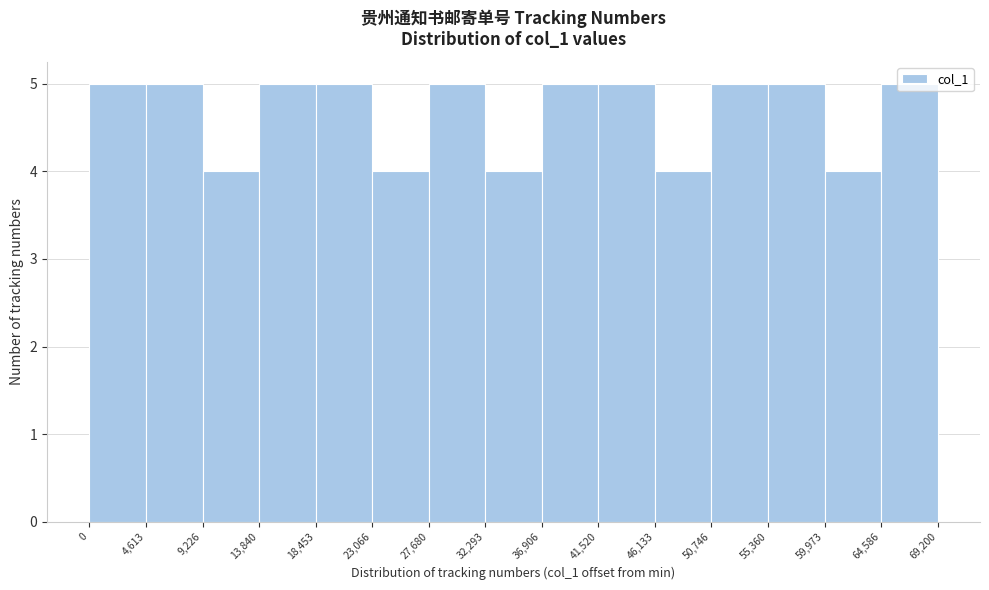

What is the height of the bar covering 4,613 to 9,226 on the x-axis? The values are not printed on the chart, so give them approximately, as read against the axis.

5